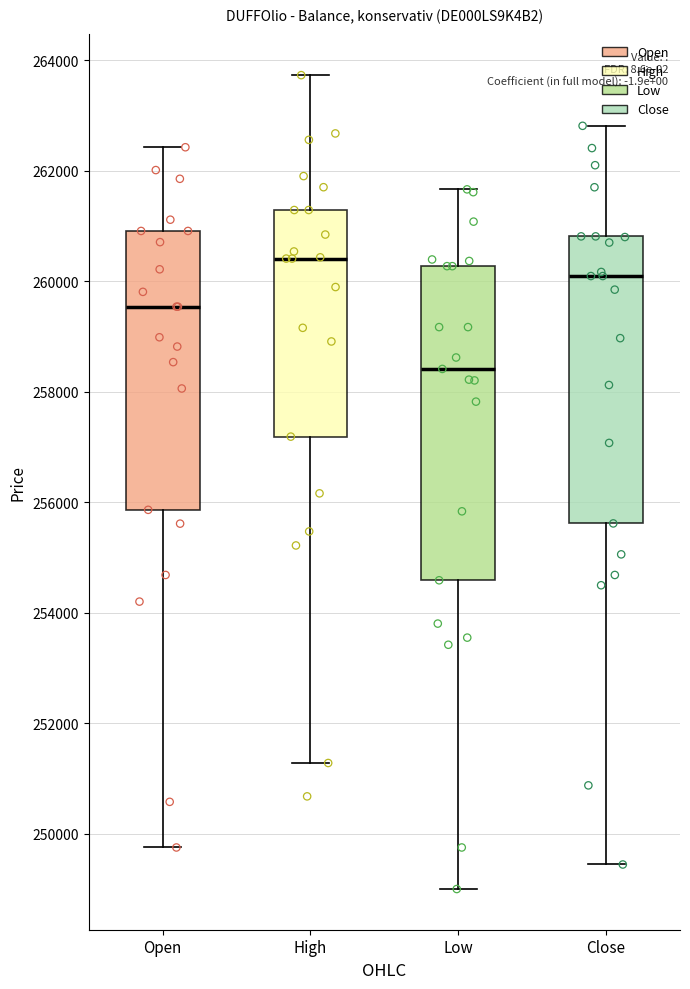

Comparing the boxes themselves (not the whiskers), which one is the tallest?

Low